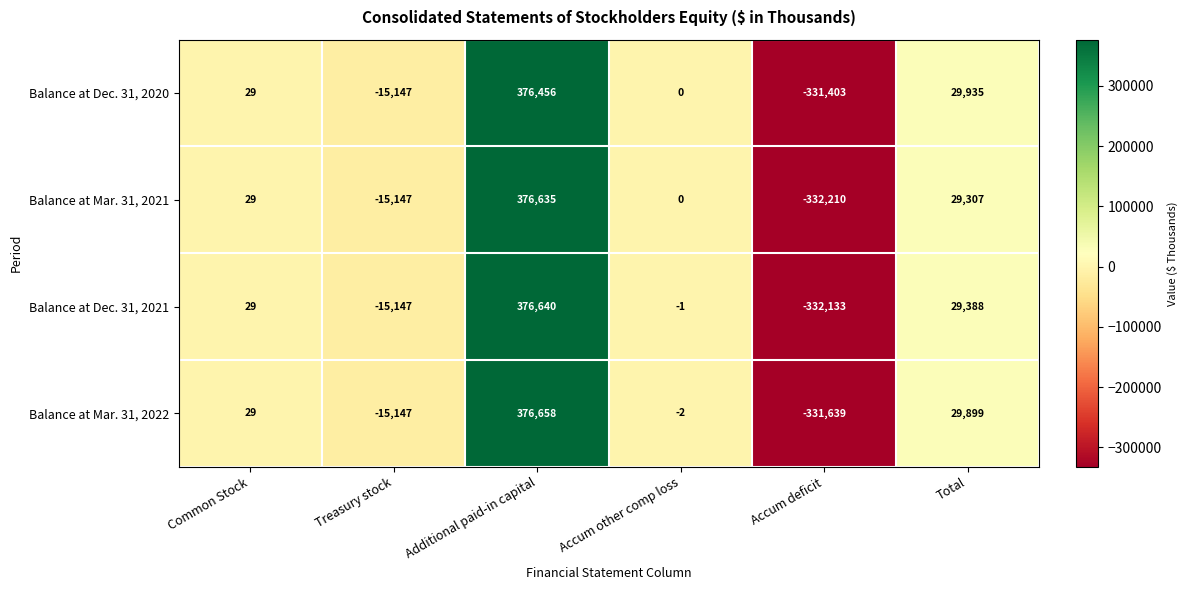

True or false: Balance at Mar. 31, 2022 has a value of 48 at Common Stock.

False